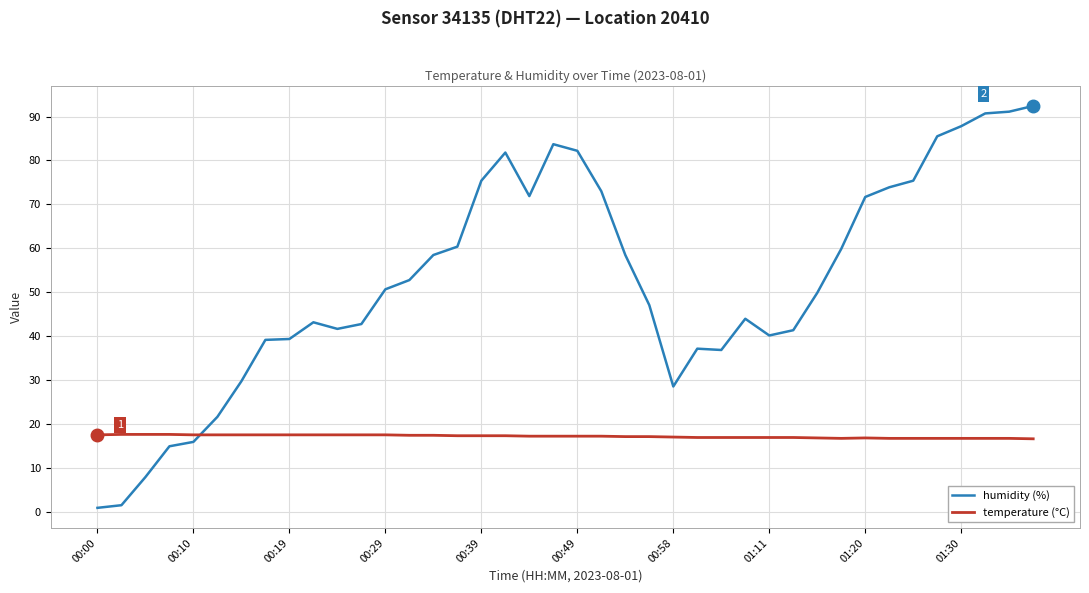

Which series has the largest total across all categories?

humidity (%)